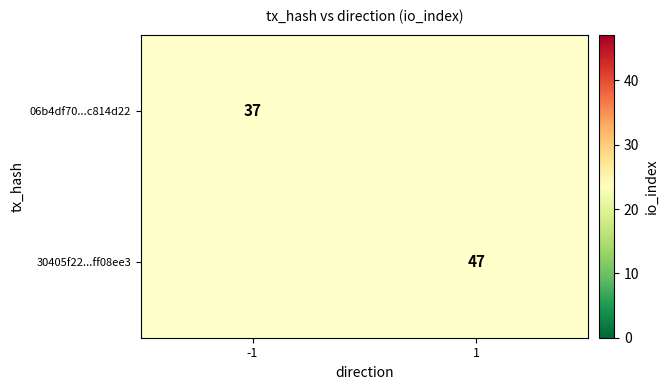

The value of 06b4df70...c814d22 at -1 is 56. True or false?

False